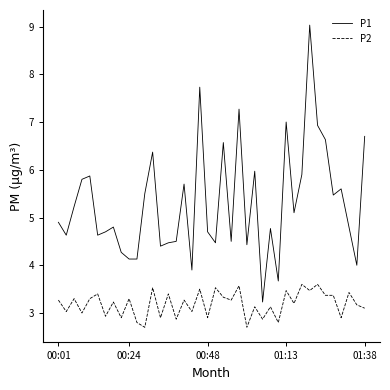

True or false: P1 and P2 intersect in this chart.

False